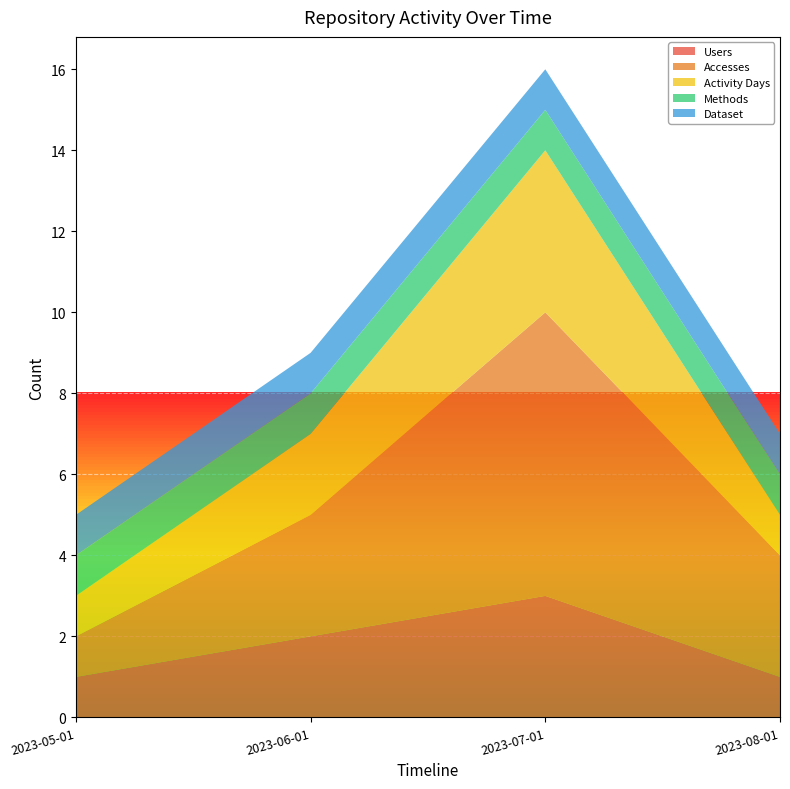

Reading left to right, transcribe all the data shown in this chart.

Users: 1	2	3	1
Accesses: 1	3	7	3
Activity Days: 1	2	4	1
Methods: 1	1	1	1
Dataset: 1	1	1	1